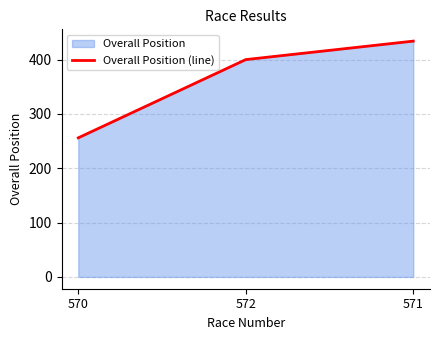

What is the label of the 3rd point from the left?

571